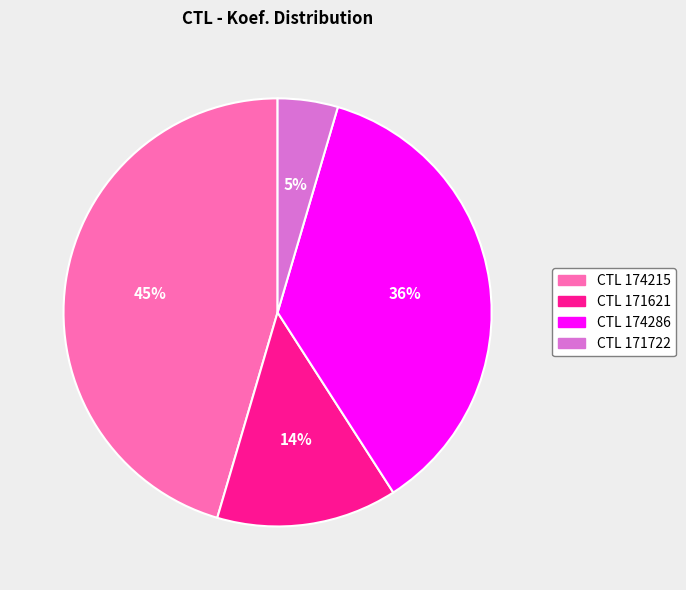

To the nearest percent, what is the average slice percentage?

25%